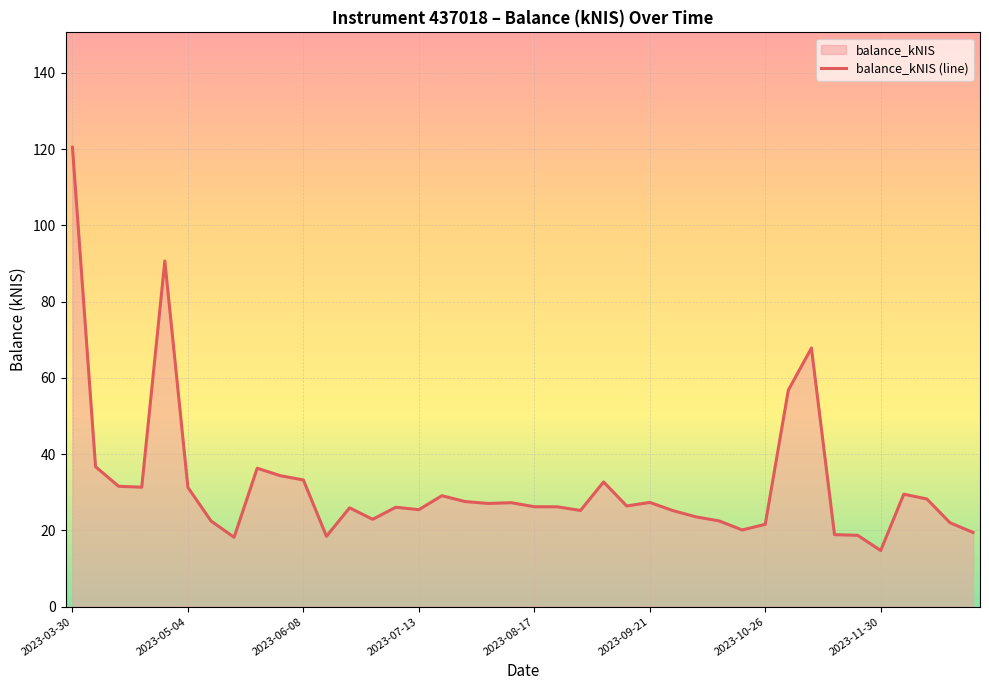

At which category does the data reach its first local peak?

2023-04-27